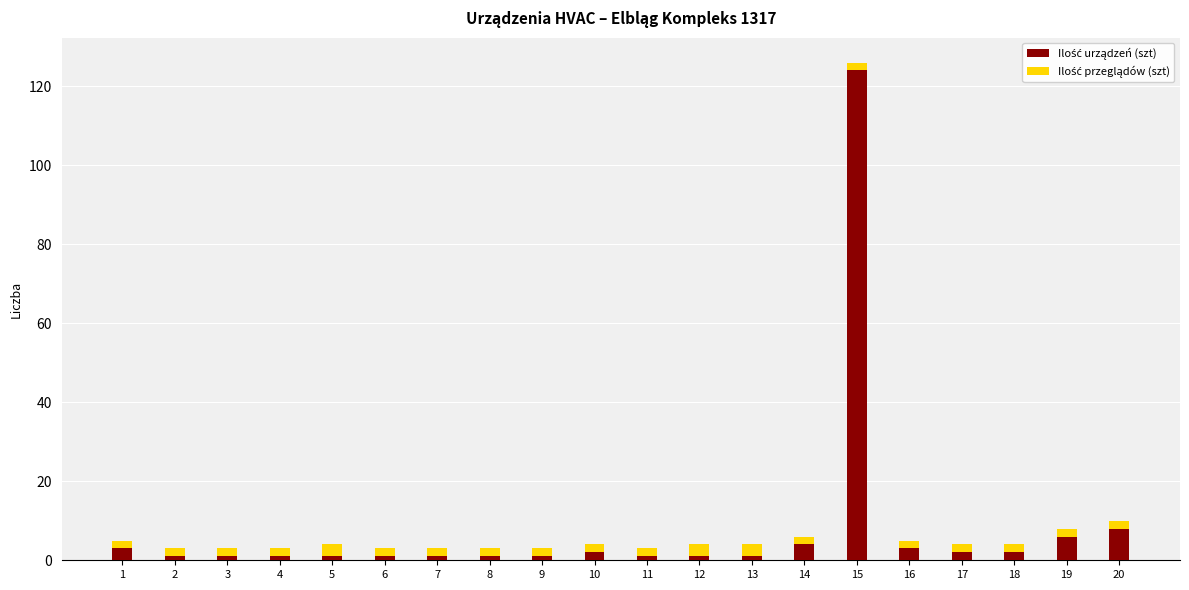

At which category is the sum across all series the highest?

15